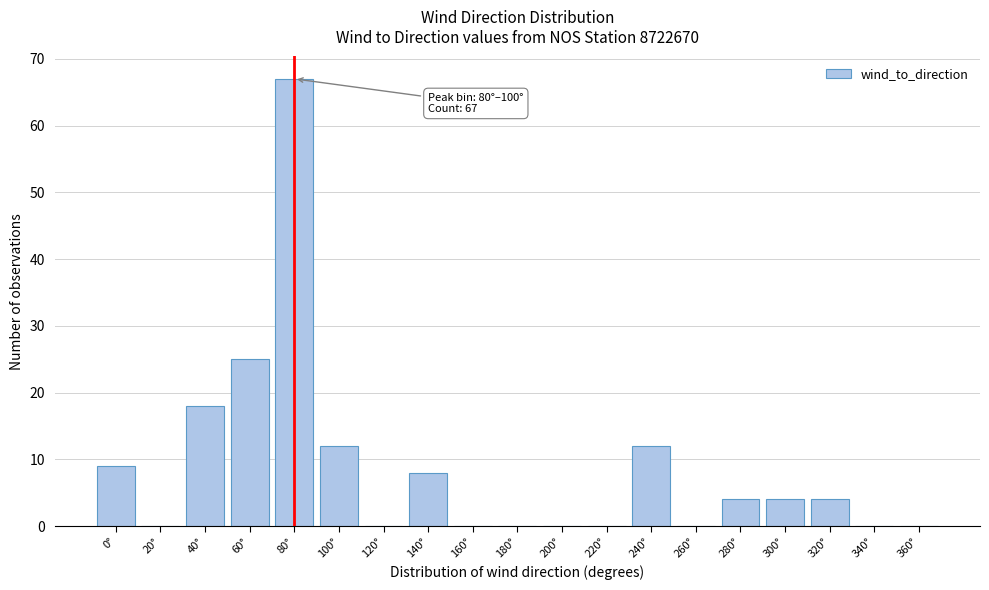

Reading right to left, extract all data points from this chart.

360°=0	340°=0	320°=4	300°=4	280°=4	260°=0	240°=12	220°=0	200°=0	180°=0	160°=0	140°=8	120°=0	100°=12	80°=67	60°=25	40°=18	20°=0	0°=9